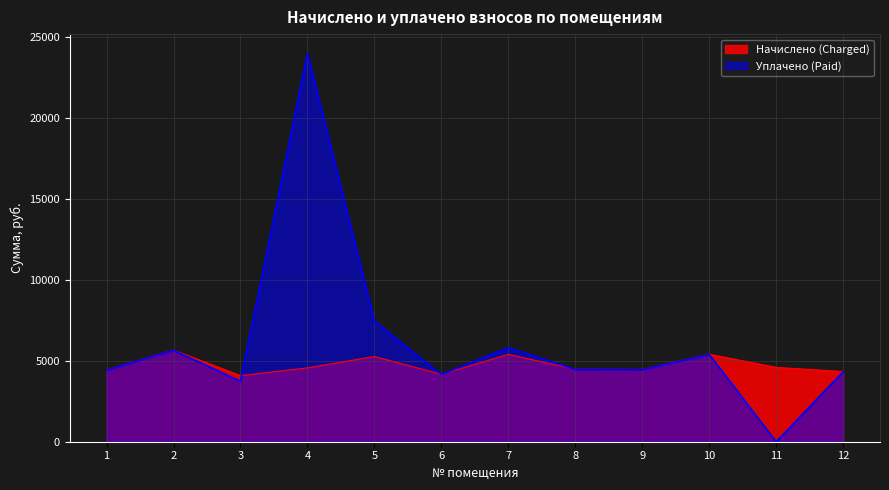

The value of Начислено (Charged) at 2 is 5653.7. True or false?

True